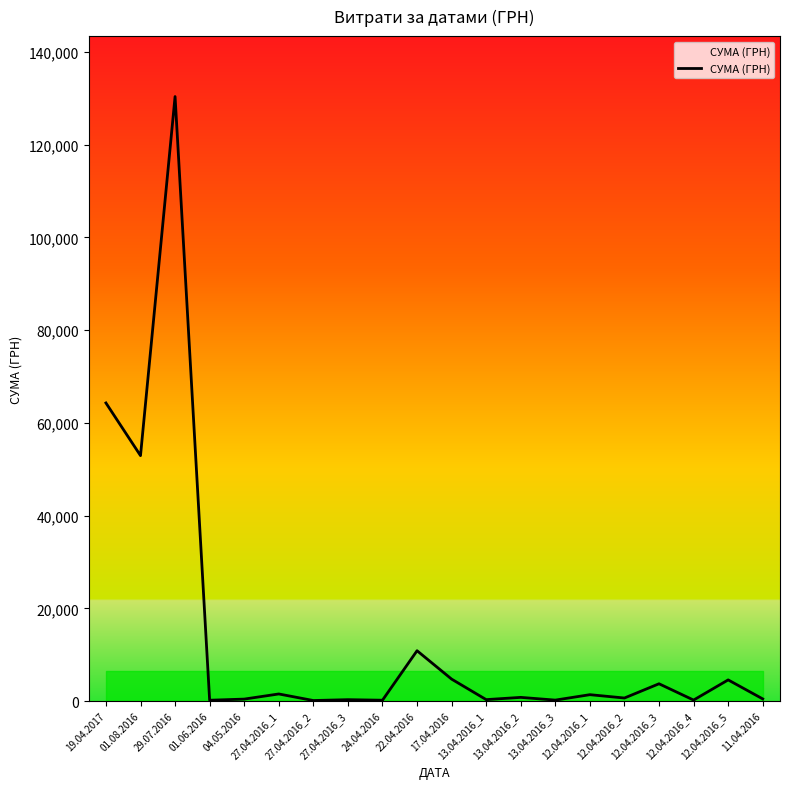

At which category does the chart reach its peak across all series?

29.07.2016